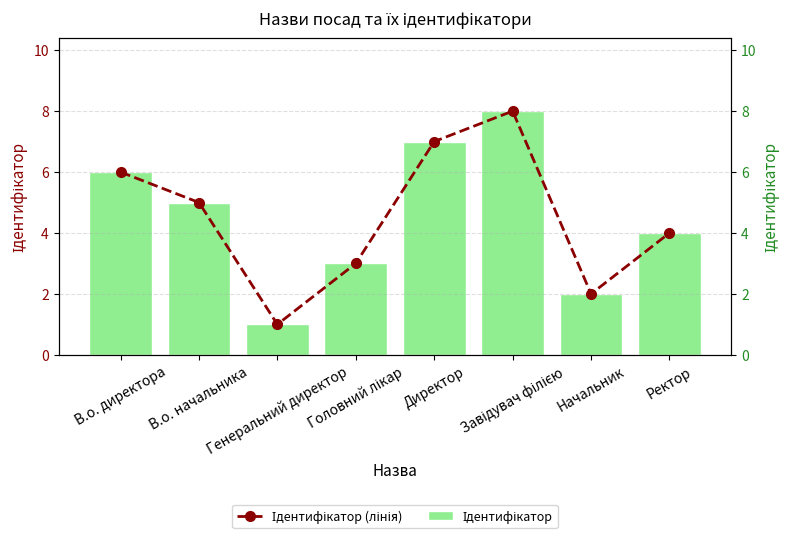

Reading left to right, what are all the values shown in this chart?

Ідентифікатор: В.о. директора=6	В.о. начальника=5	Генеральний директор=1	Головний лікар=3	Директор=7	Завідувач філією=8	Начальник=2	Ректор=4
Ідентифікатор (лінія): В.о. директора=6	В.о. начальника=5	Генеральний директор=1	Головний лікар=3	Директор=7	Завідувач філією=8	Начальник=2	Ректор=4